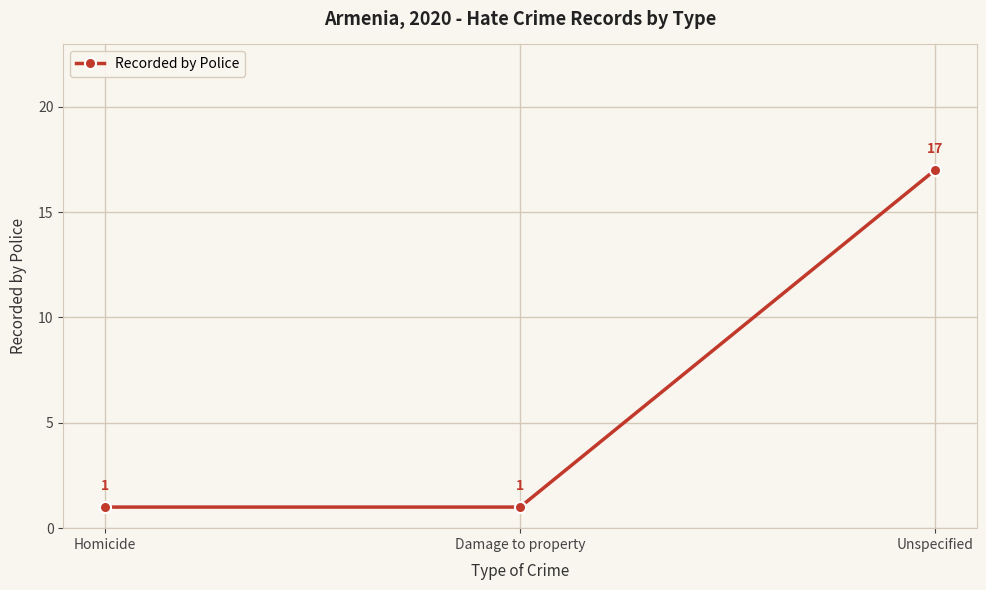

What is the value of the 2nd point from the left?

1